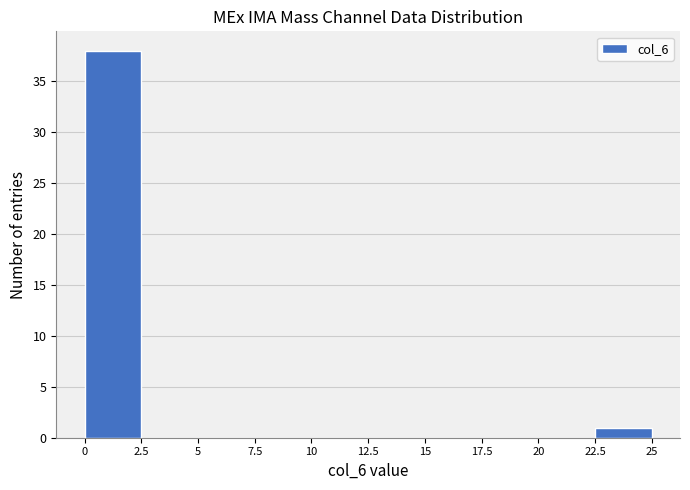

Reading left to right, transcribe this chart: for each bar, give the range it covers on the x-axis and its height. The values are not printed on the chart, so give them approximately, as read against the axis.

0 to 2.5: 38
2.5 to 5: 0
5 to 7.5: 0
7.5 to 10: 0
10 to 12.5: 0
12.5 to 15: 0
15 to 17.5: 0
17.5 to 20: 0
20 to 22.5: 0
22.5 to 25: 1